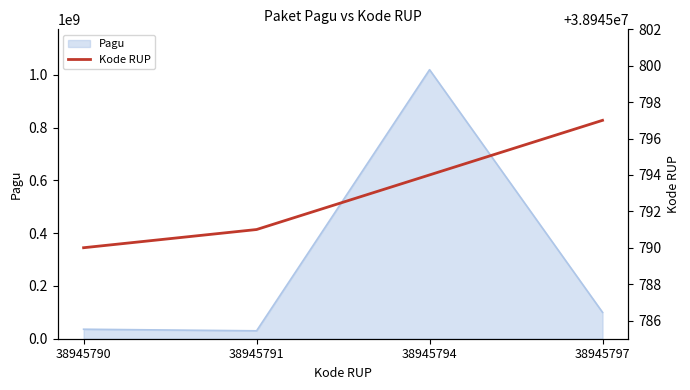

What is the difference between the maximum and minimum values in the Kode RUP series?

7